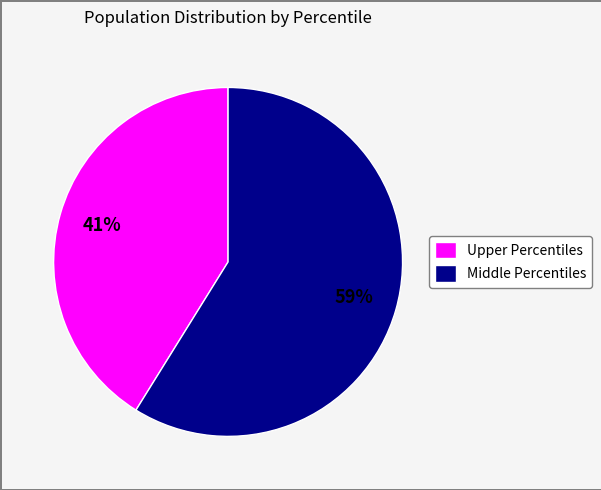

What percentage is the Middle Percentiles slice, to the nearest percent?

59%